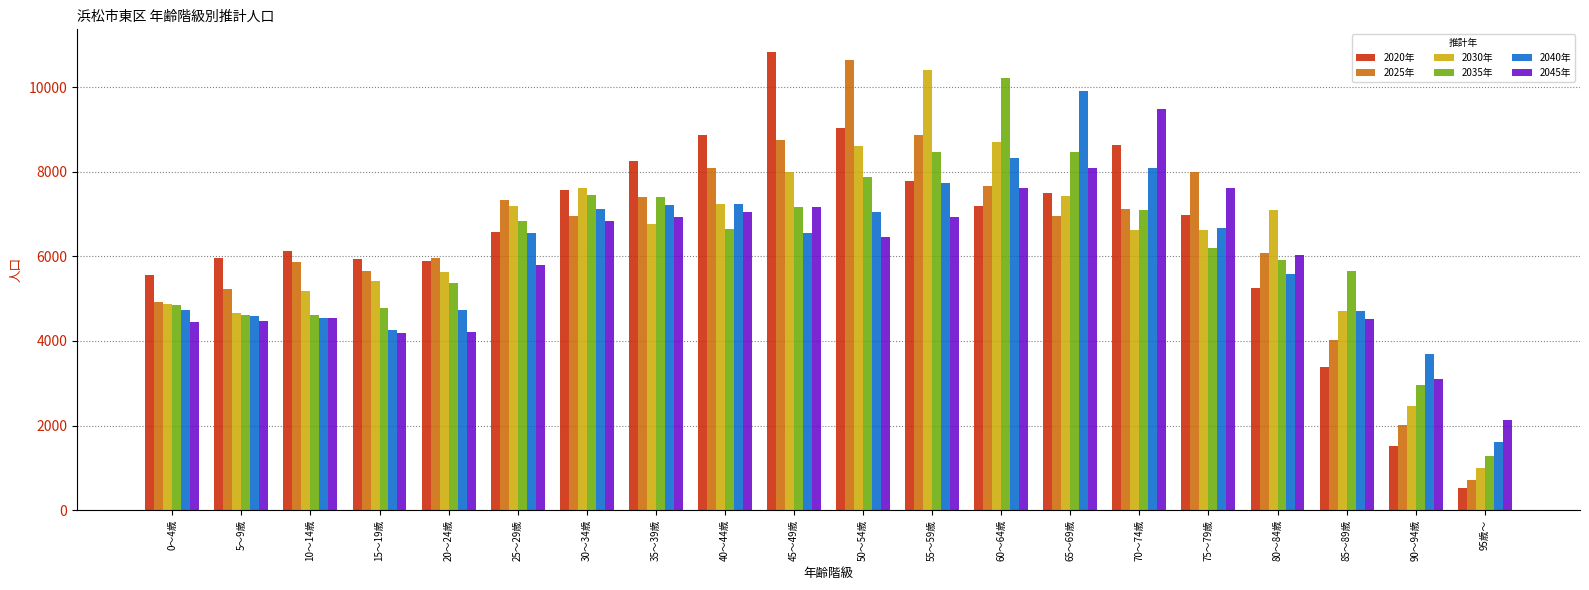

What is the sum of all 2025年 values?

128215